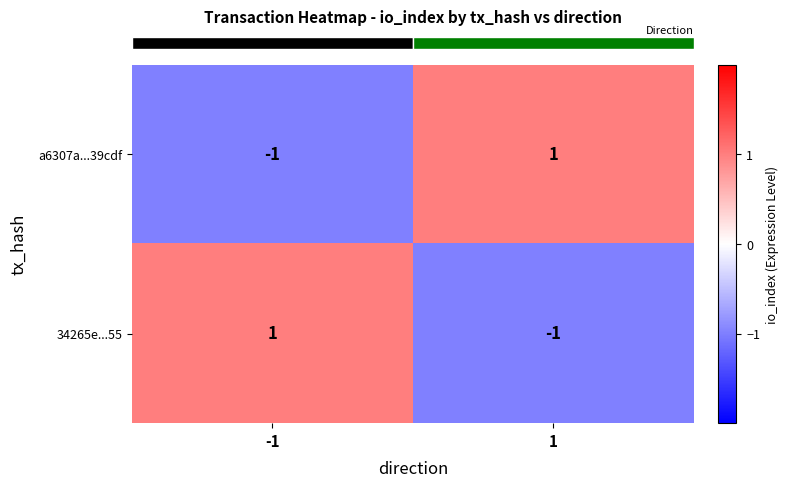

Reading left to right, list all the values displayed in this chart.

a6307a...39cdf: -1=-1	1=1
34265e...55: -1=1	1=-1